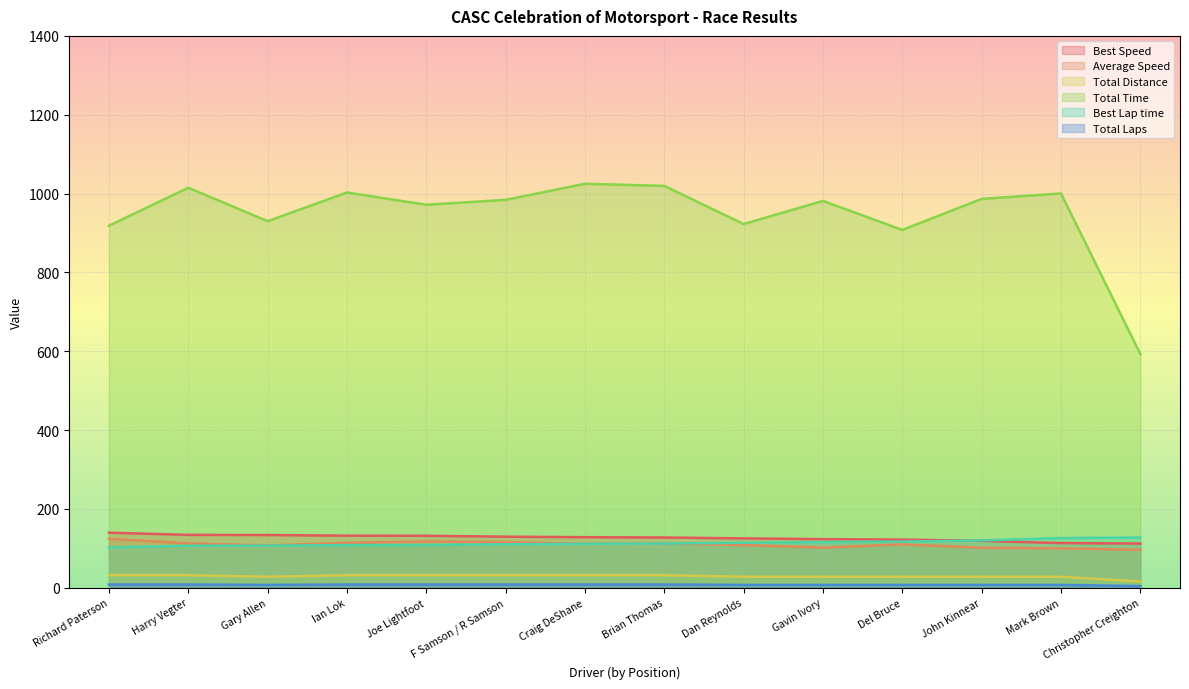

How many distinct data groups are displayed?

6